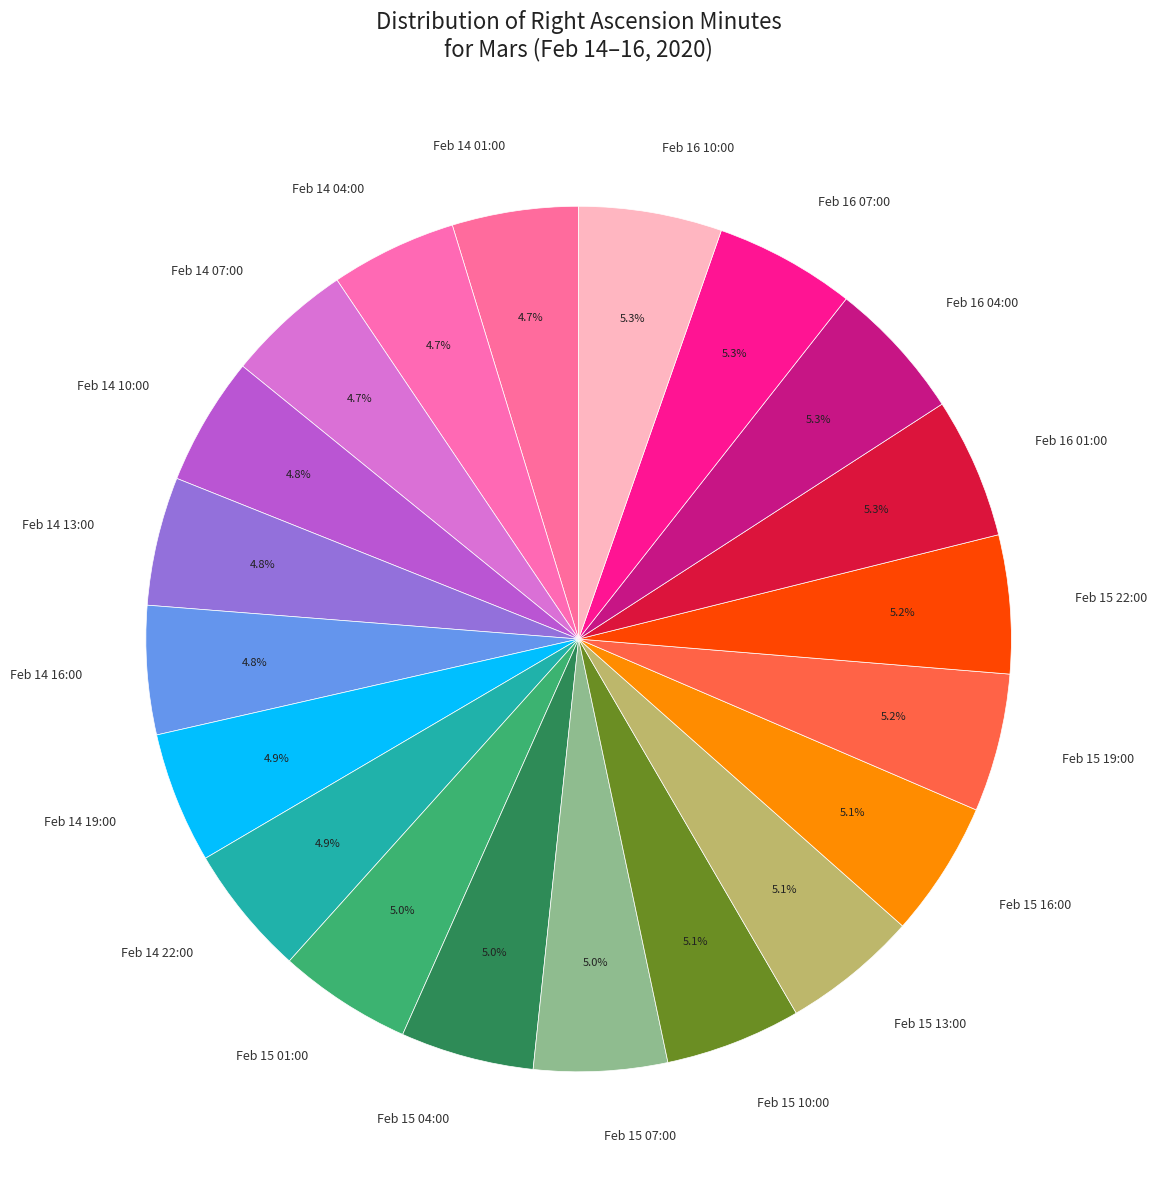

How many segments does this pie chart have?

20